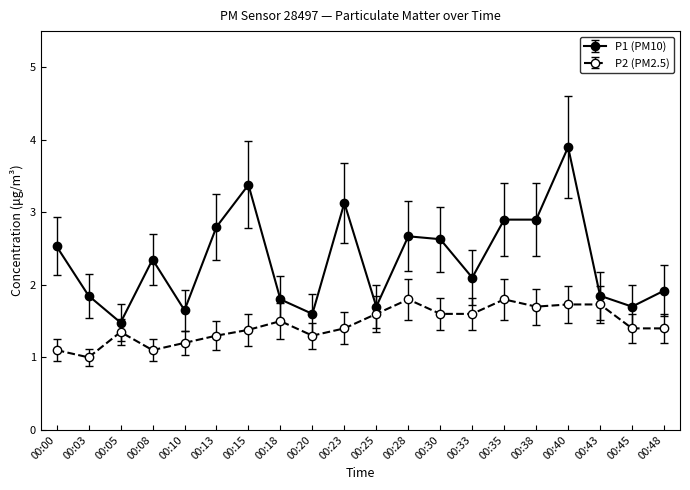

How many lines are shown in the chart?

2